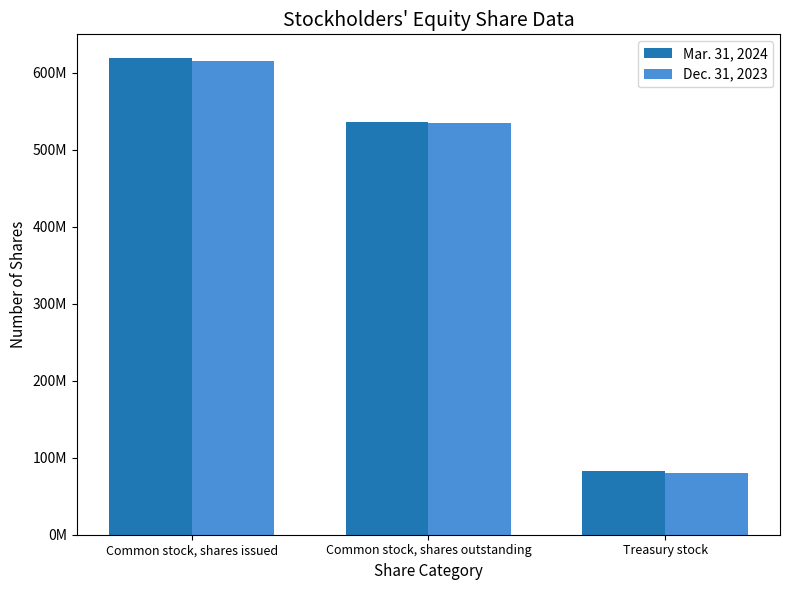

Is it true that Dec. 31, 2023 equals 247024219 at Common stock, shares issued?

False